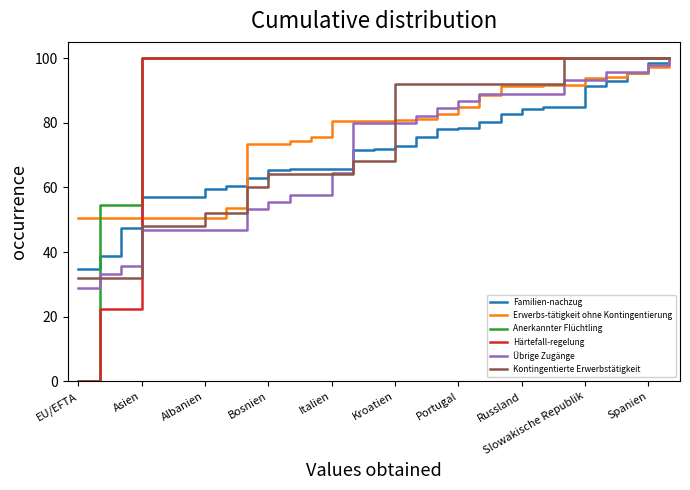

What is the lowest value of the Kontingentierte Erwerbstätigkeit series?

32.0